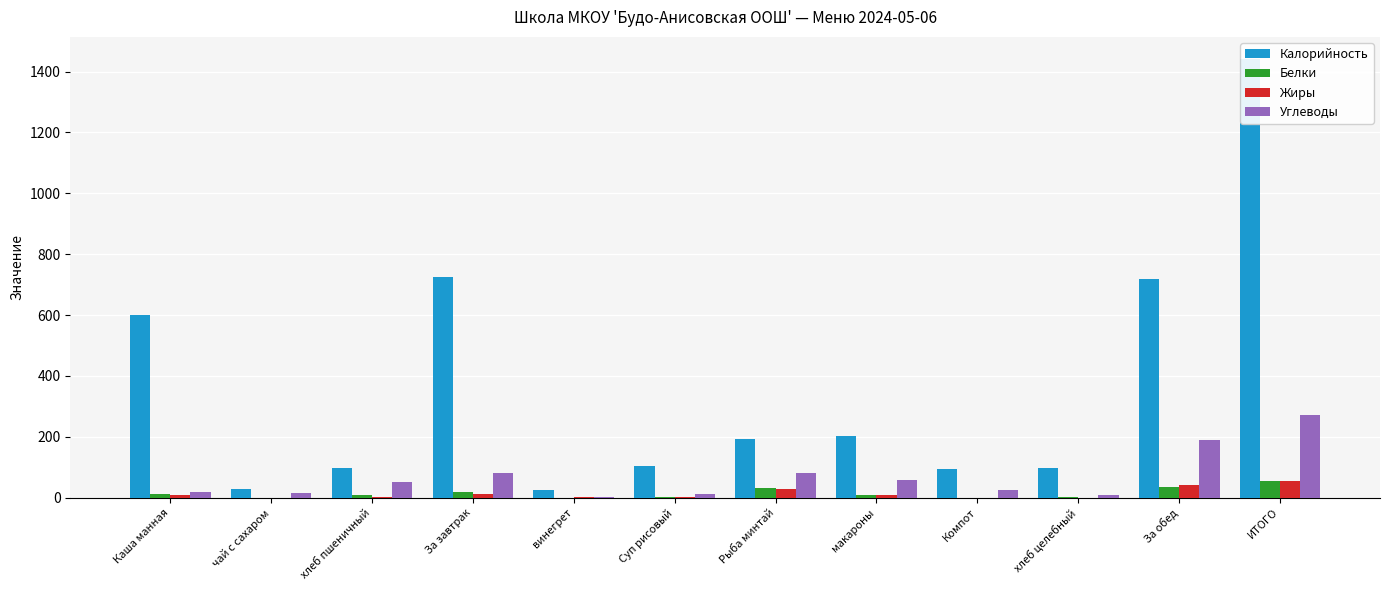

What is the difference between the maximum and minimum values in the Углеводы series?

268.6